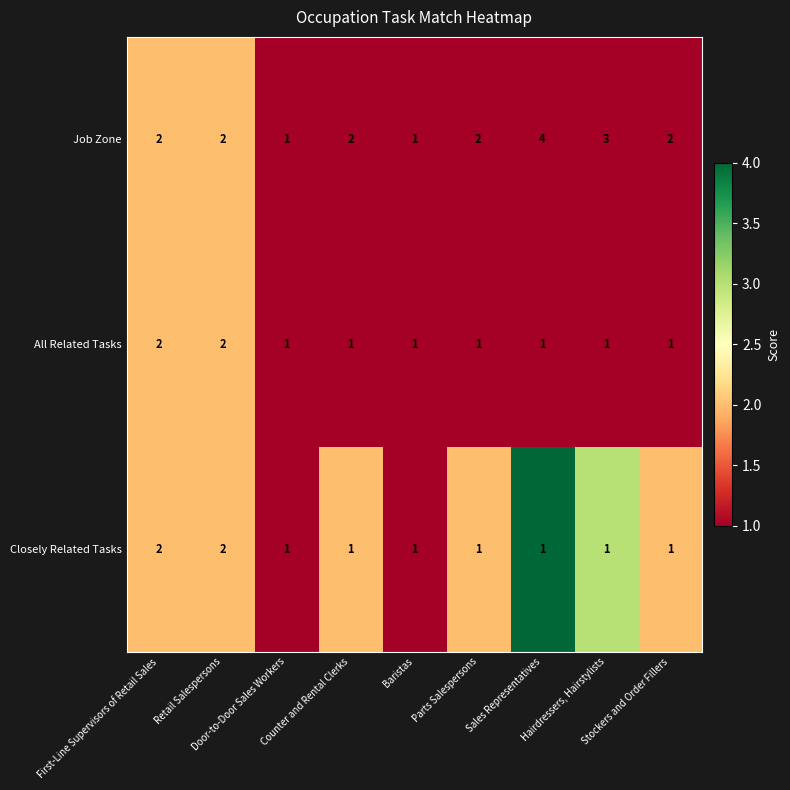

At which category does the chart reach its peak across all series?

Sales Representatives